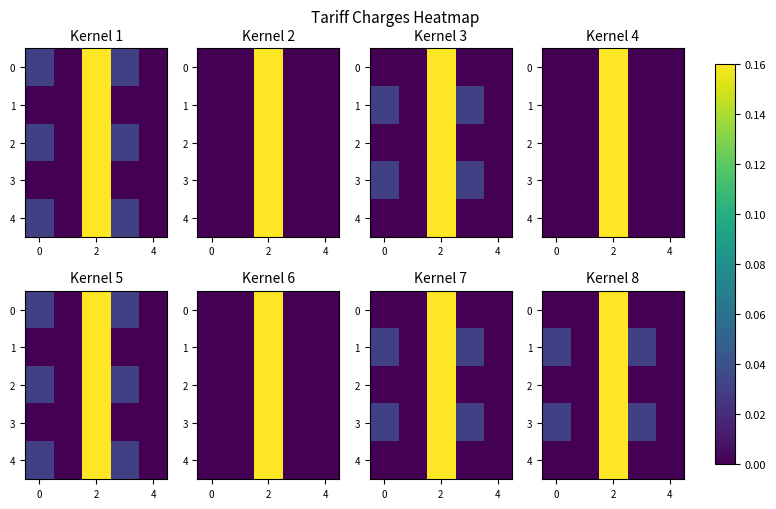

Count the number of data series in this chart.

5